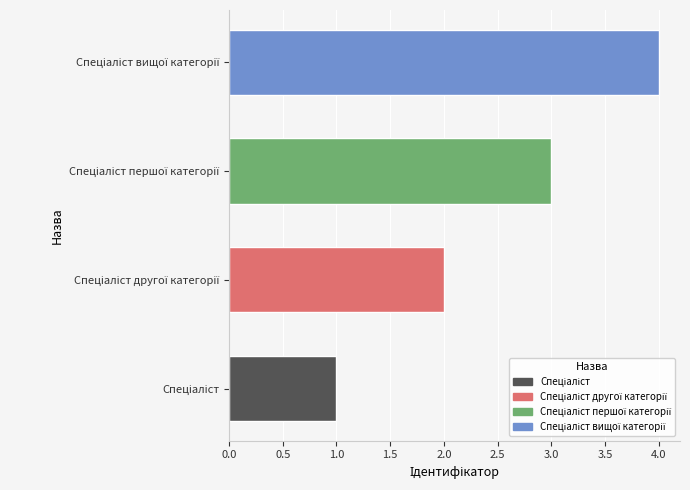

What is the difference between the maximum and minimum values?

3